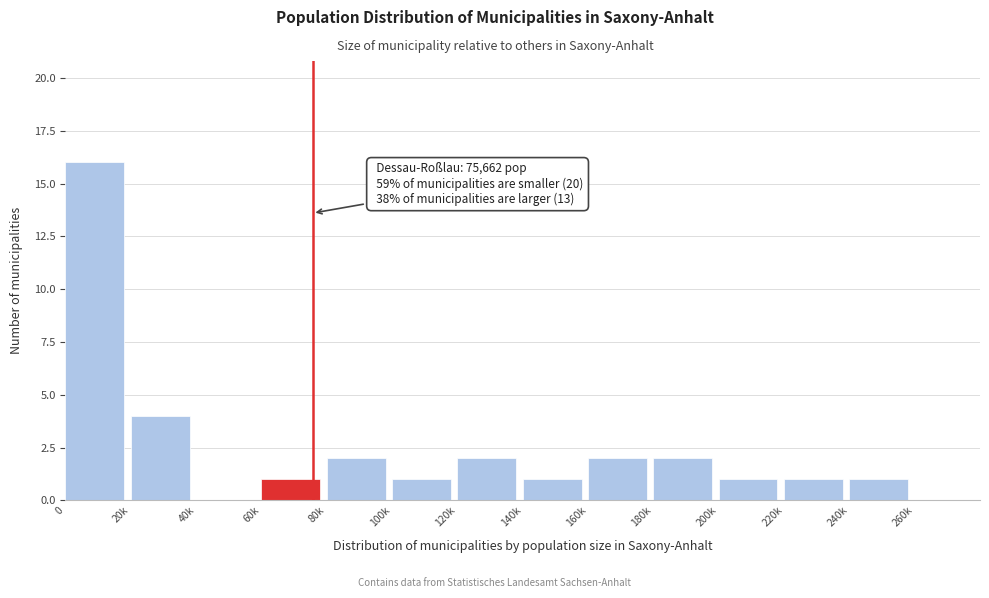

Reading left to right, list all the values displayed in this chart.

0=16	20k=4	40k=0	60k=1	80k=2	100k=1	120k=2	140k=1	160k=2	180k=2	200k=1	220k=1	240k=1